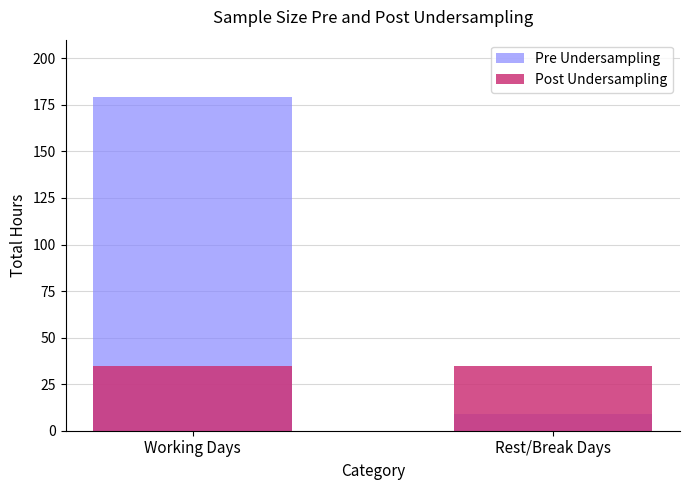

What is the difference between the highest and lowest values at Rest/Break Days?

25.9